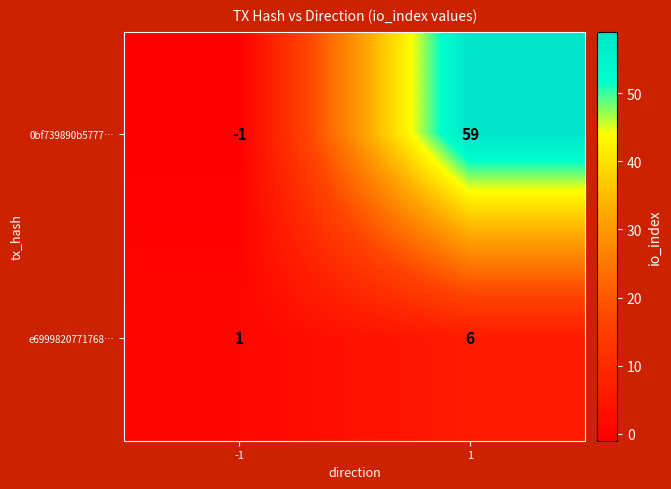

Which series changed the most between -1 and 1?

0bf739890b5777…